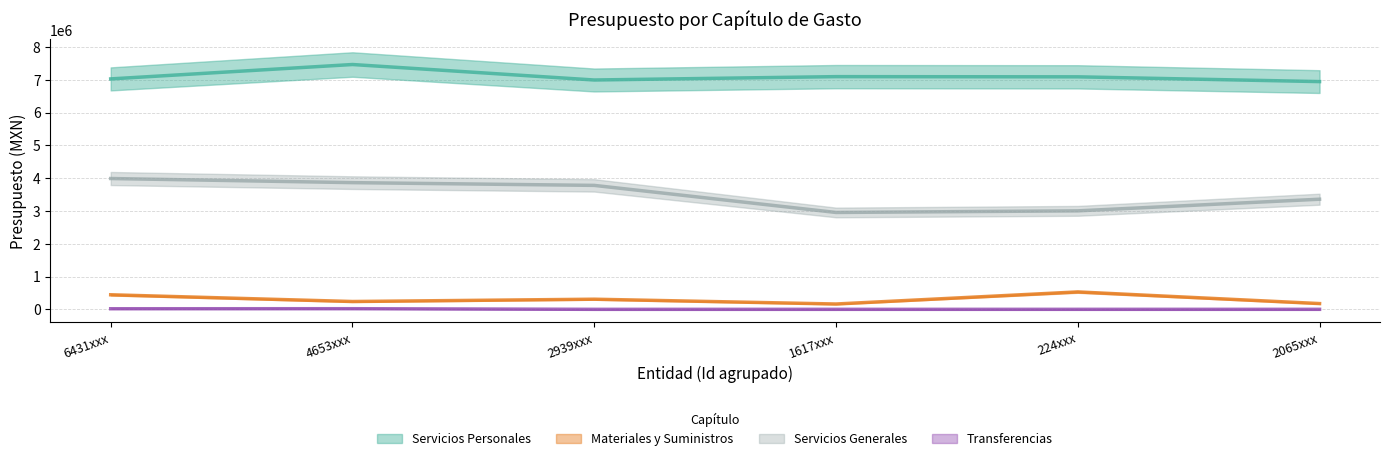

Rank the series by their maximum value, from lowest to highest.

Transferencias, Materiales y Suministros, Servicios Generales, Servicios Personales